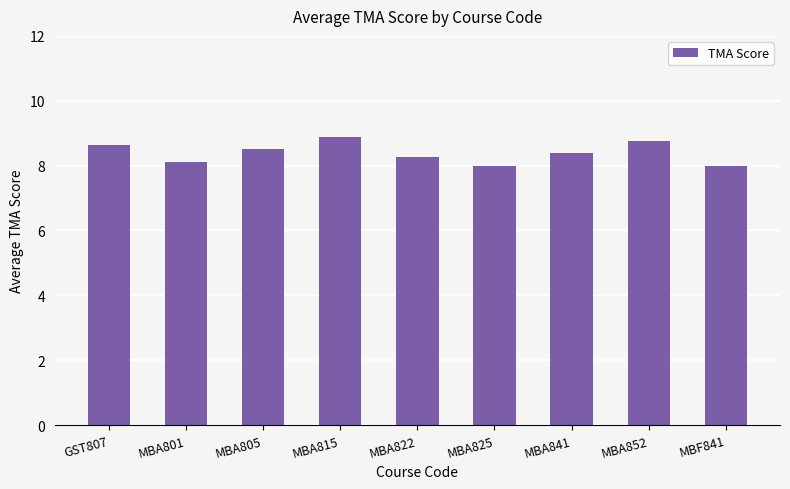

What is the change in value from MBA815 to MBF841?

-0.9